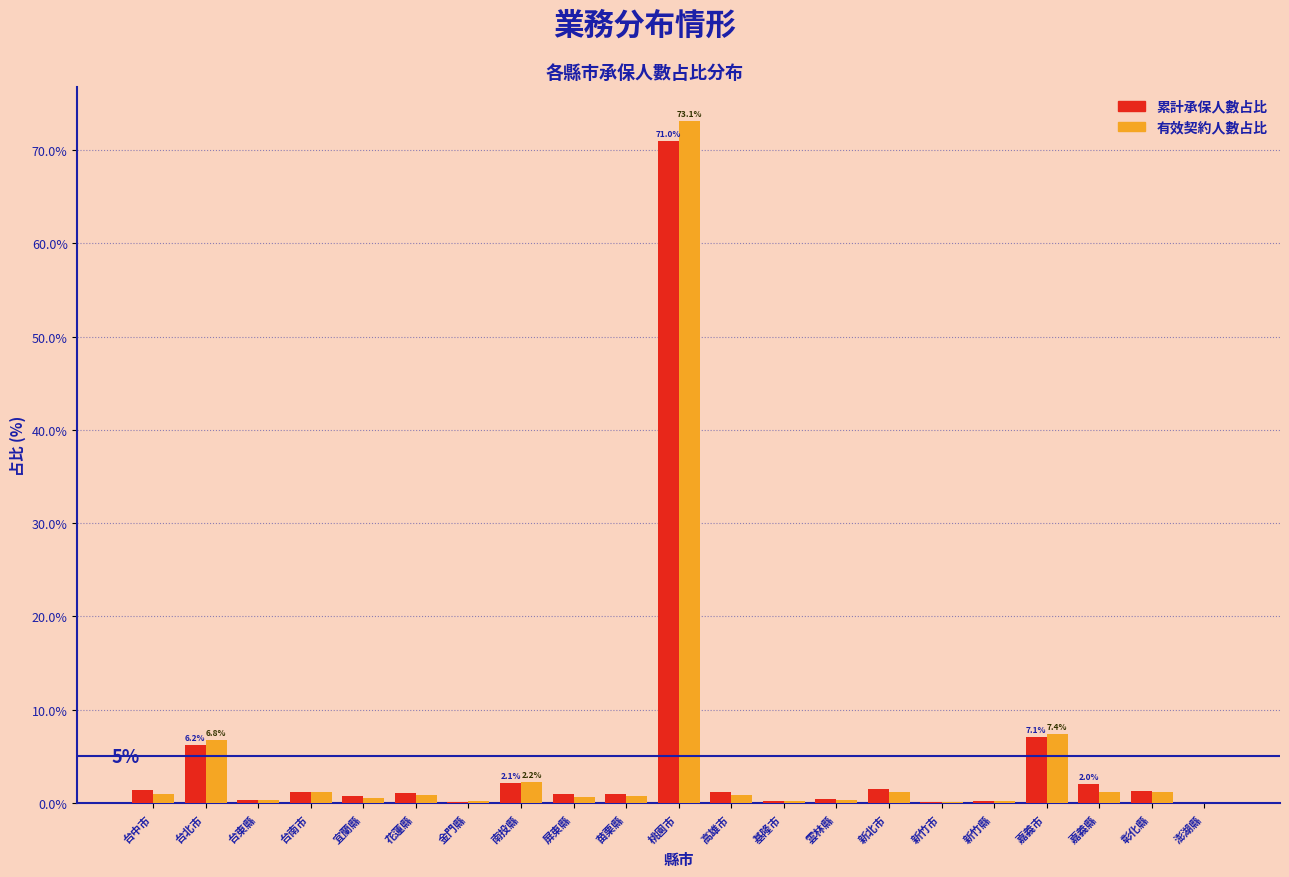

What are all the series names shown in the legend?

累計承保人數占比, 有效契約人數占比